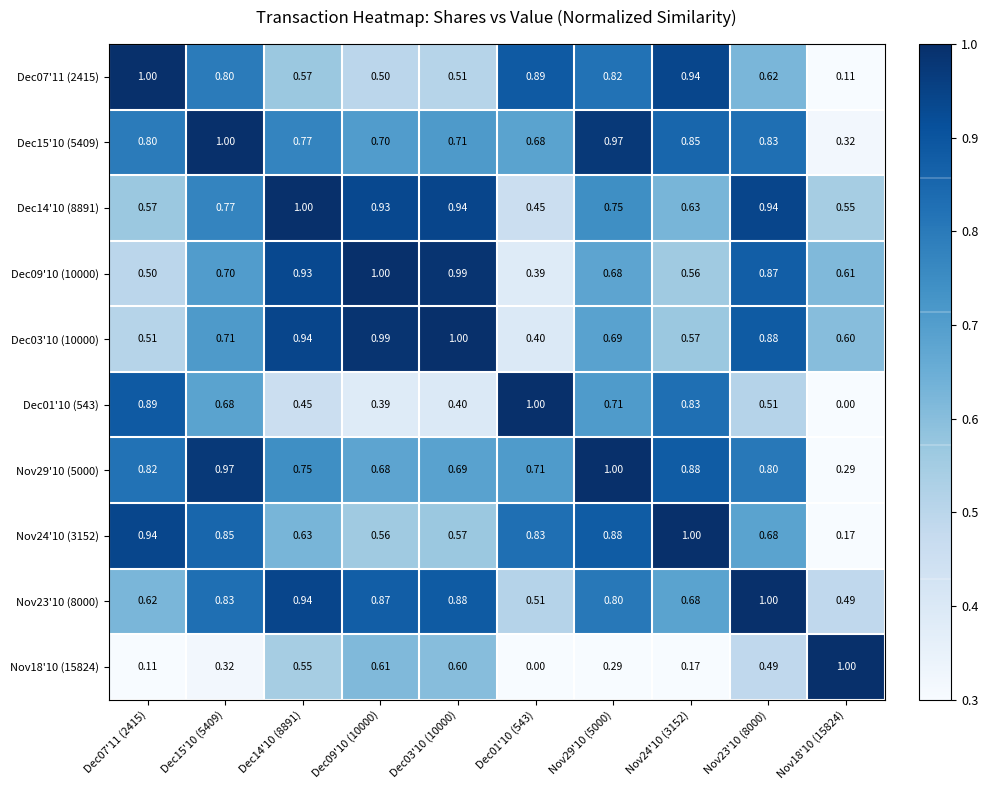

At Nov18'10 (15824), list the series in order from largest to smallest.

Nov18'10 (15824), Dec09'10 (10000), Dec03'10 (10000), Dec14'10 (8891), Nov23'10 (8000), Dec15'10 (5409), Nov29'10 (5000), Nov24'10 (3152), Dec07'11 (2415), Dec01'10 (543)